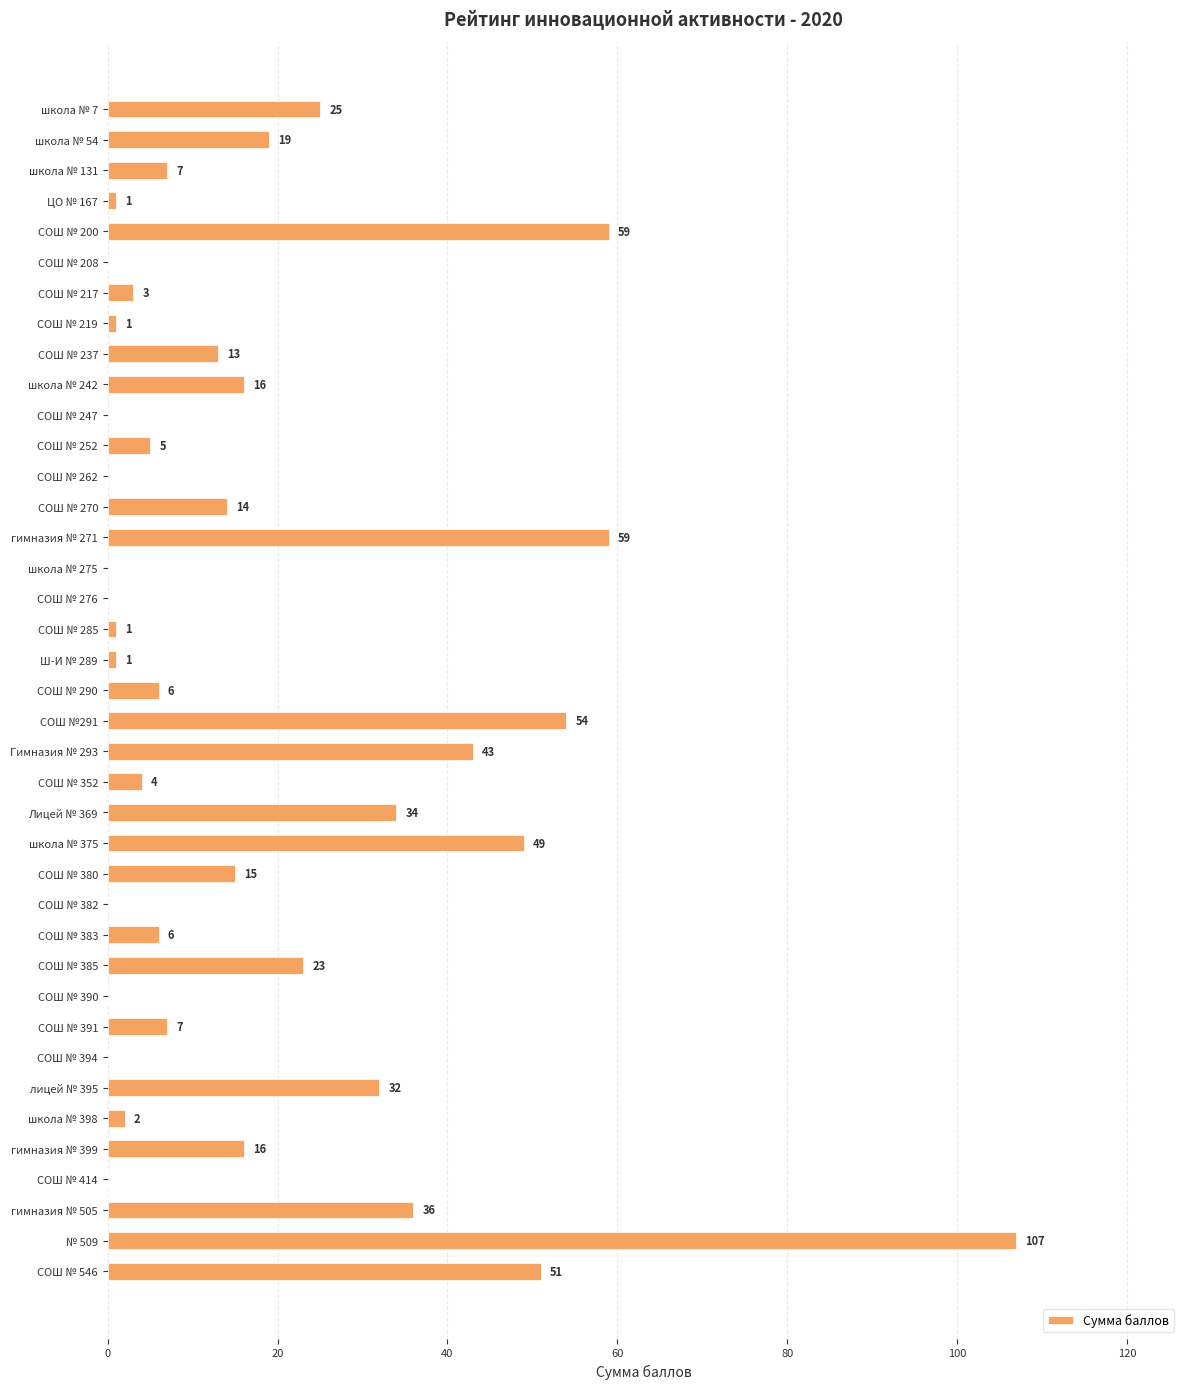

Is it true that the value at Лицей № 369 is 34?

True